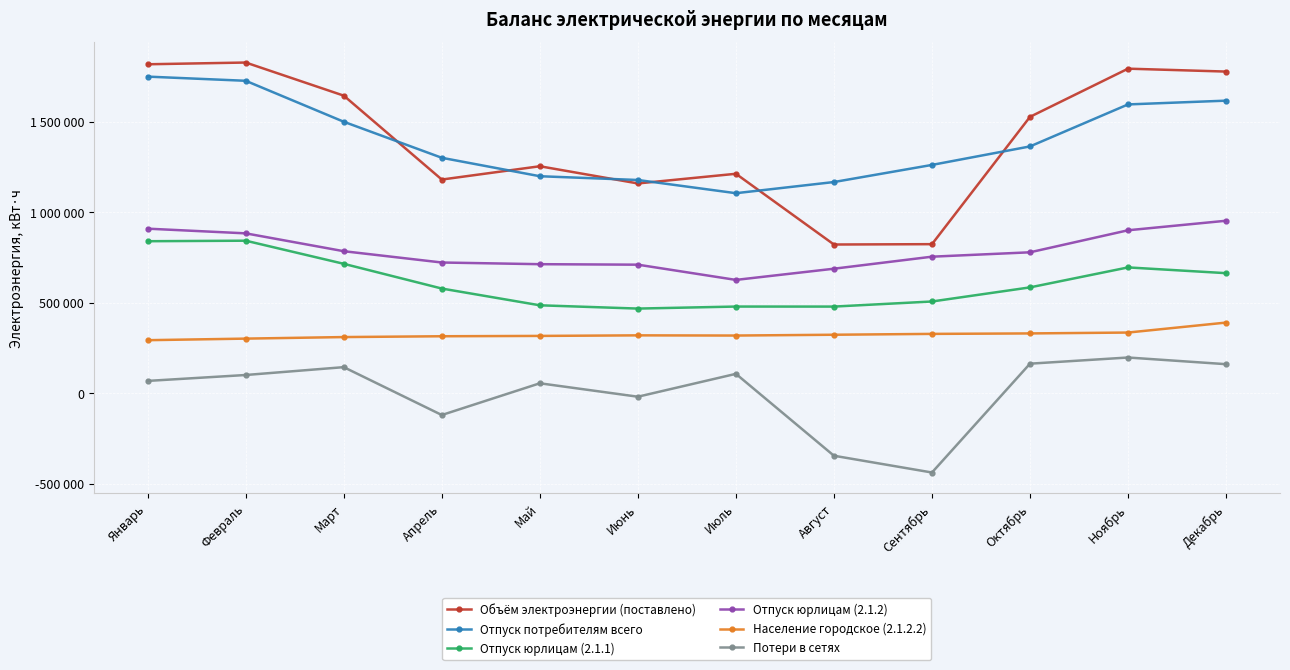

True or false: Потери в сетях and Отпуск юрлицам (2.1.1) intersect in this chart.

False